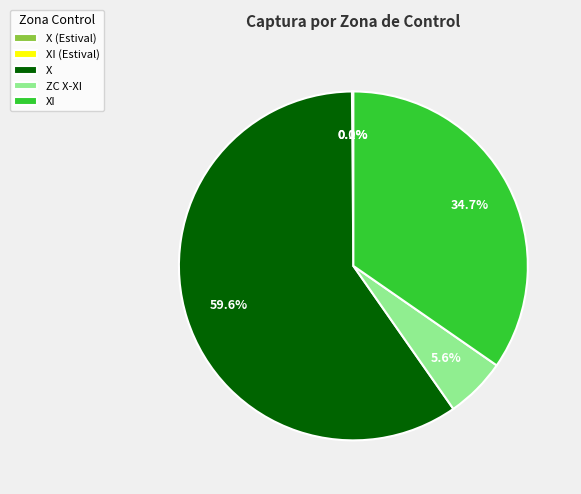

What percentage do ZC X-XI and XI together represent?

40.3%